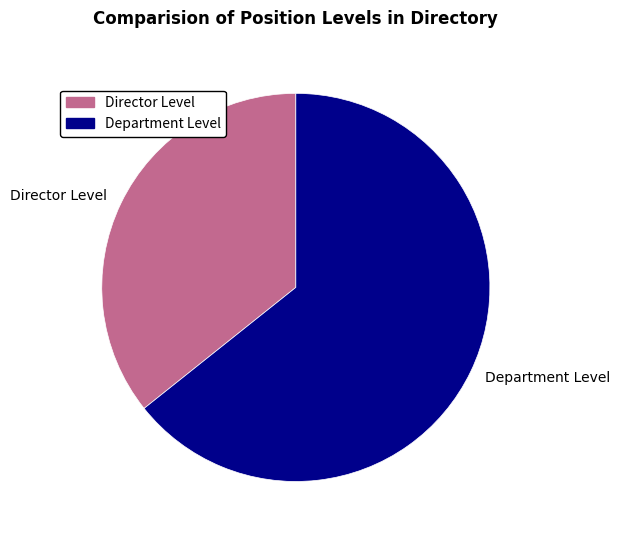

Which slice is the largest?

Department Level